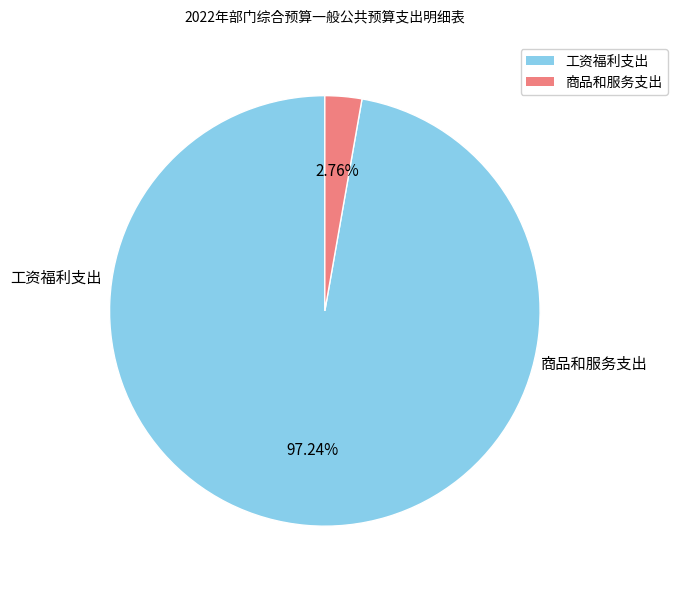

To the nearest percent, what is the combined percentage of 商品和服务支出 and 工资福利支出?

100%